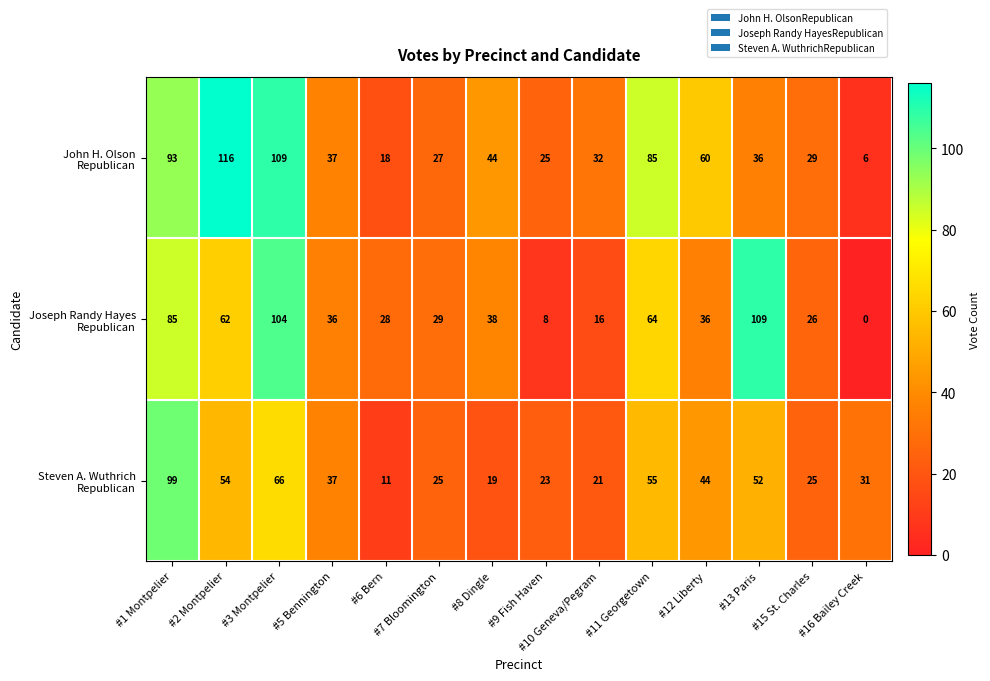

At which category does the chart reach its peak across all series?

#2 Montpelier